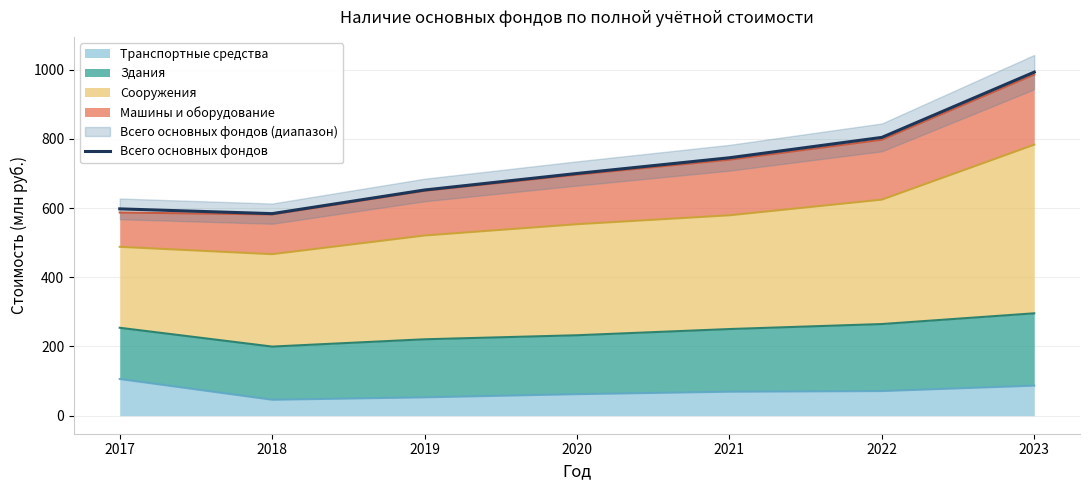

How many interior local valleys (lower than both neighbors) does the data have?

1